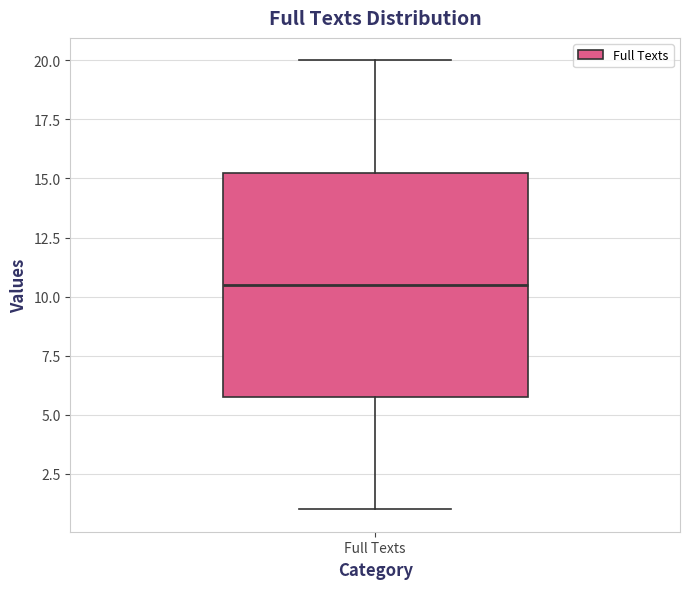

Transcribe this box plot: give where the median line is, the range the box spans, and where the two whiskers end, as read against the y-axis. The values are not printed on the chart, so give them approximately, as read against the axis.

median 10.5, box 6.0 to 15.5, whiskers 1.0 to 20.0